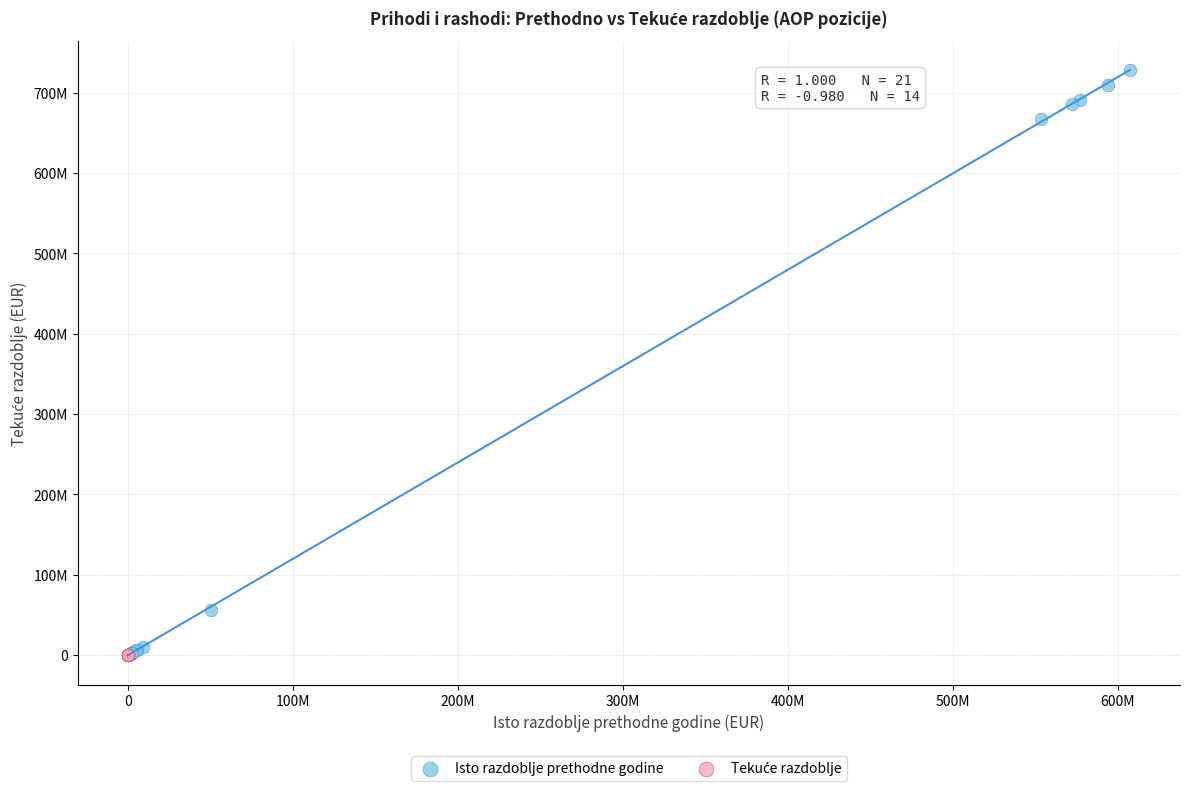

Which series contains the highest Y value?

Isto razdoblje prethodne godine